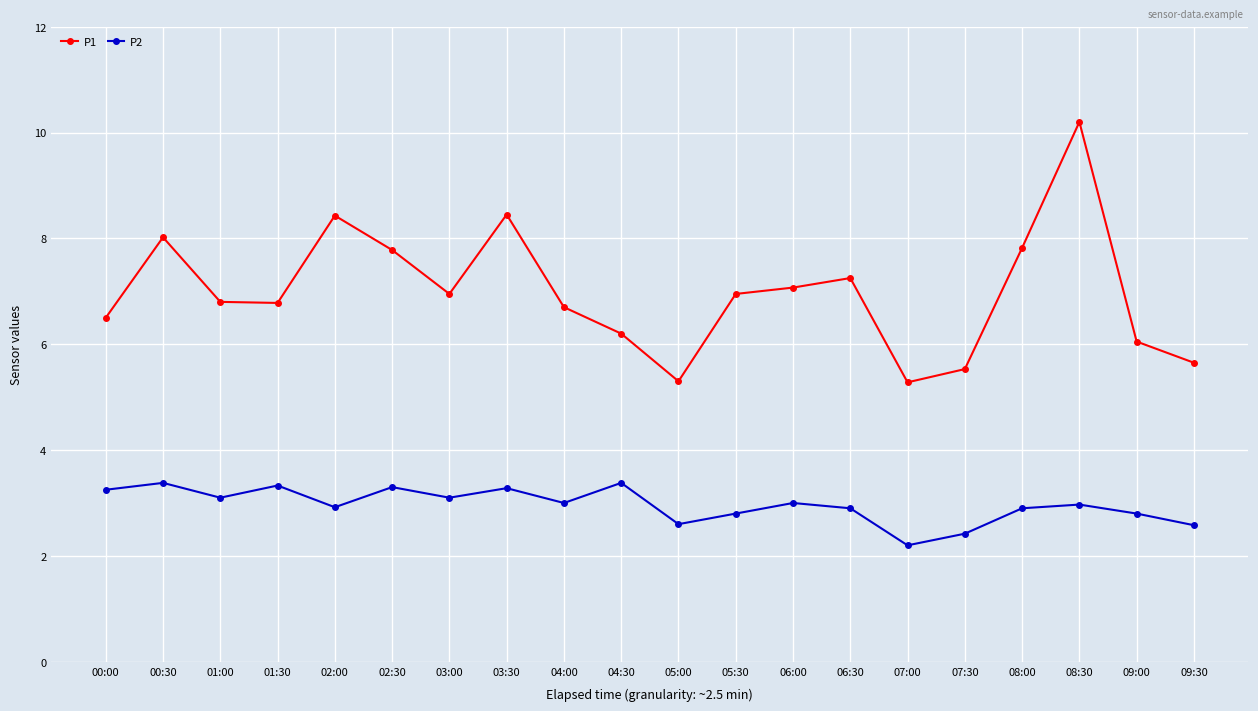

True or false: P1 and P2 intersect in this chart.

False